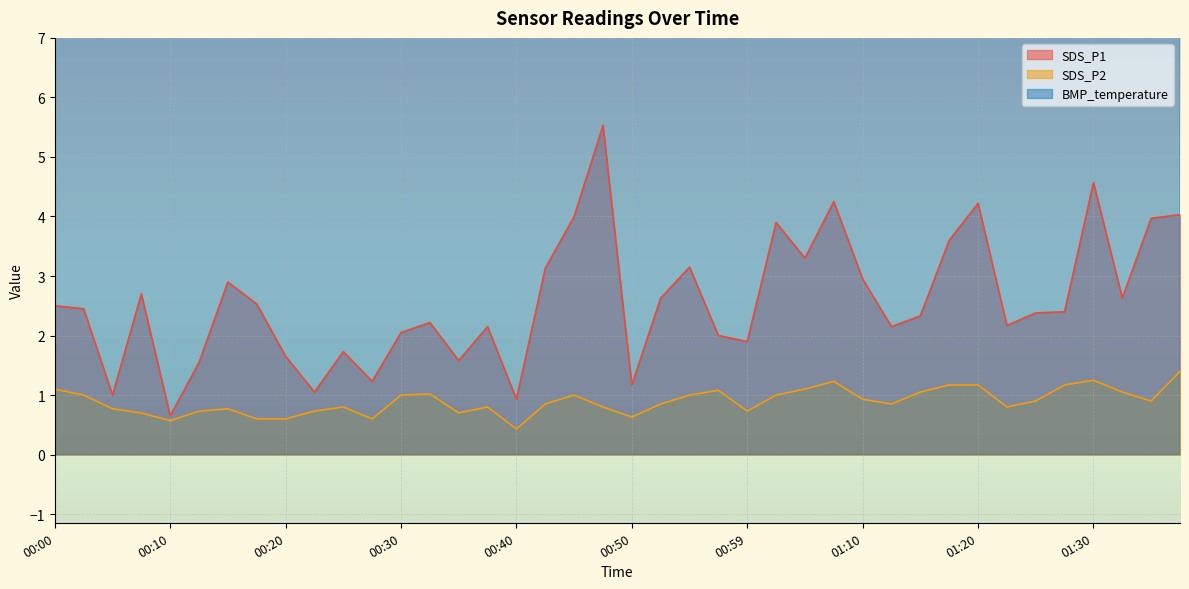

Which series has the widest spread of values?

SDS_P1